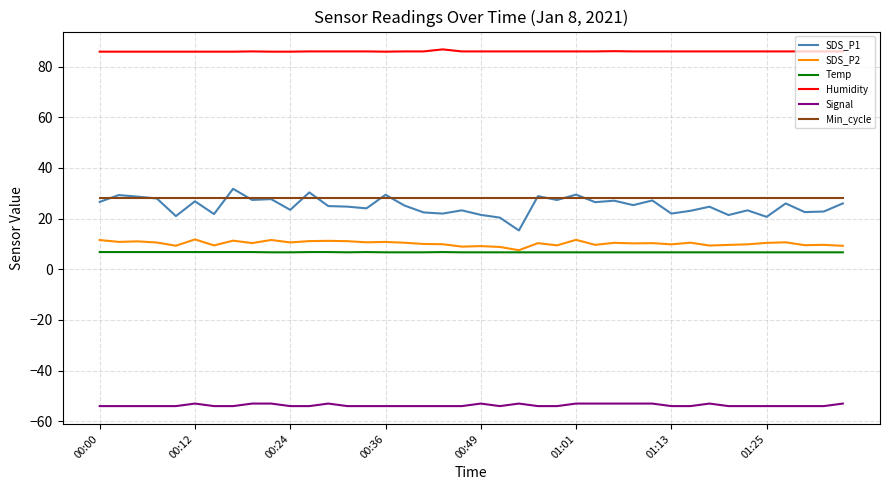

What is the maximum value shown in the chart?

86.8